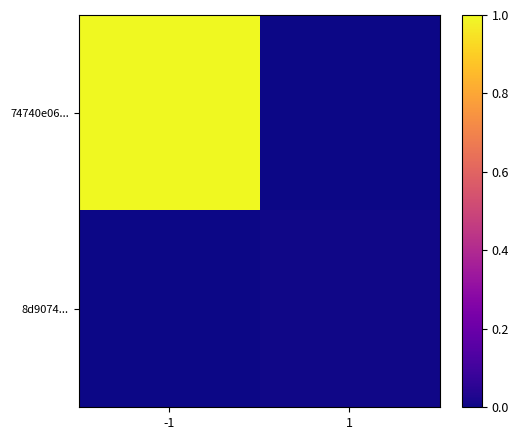

Which series has the widest spread of values?

74740e06...